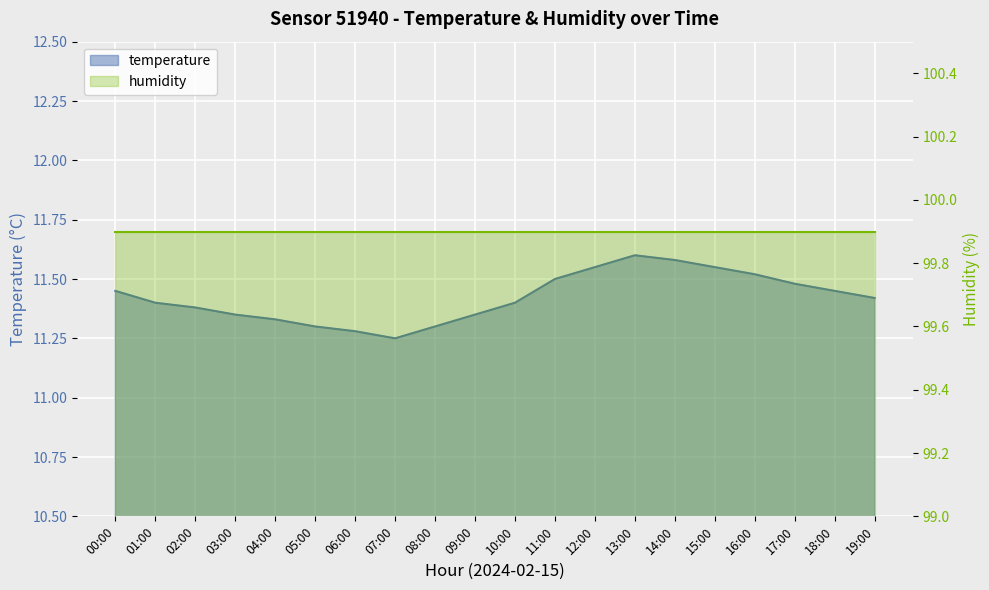

What is the ratio of the value at 05:00 to the value at 08:00?

1.0